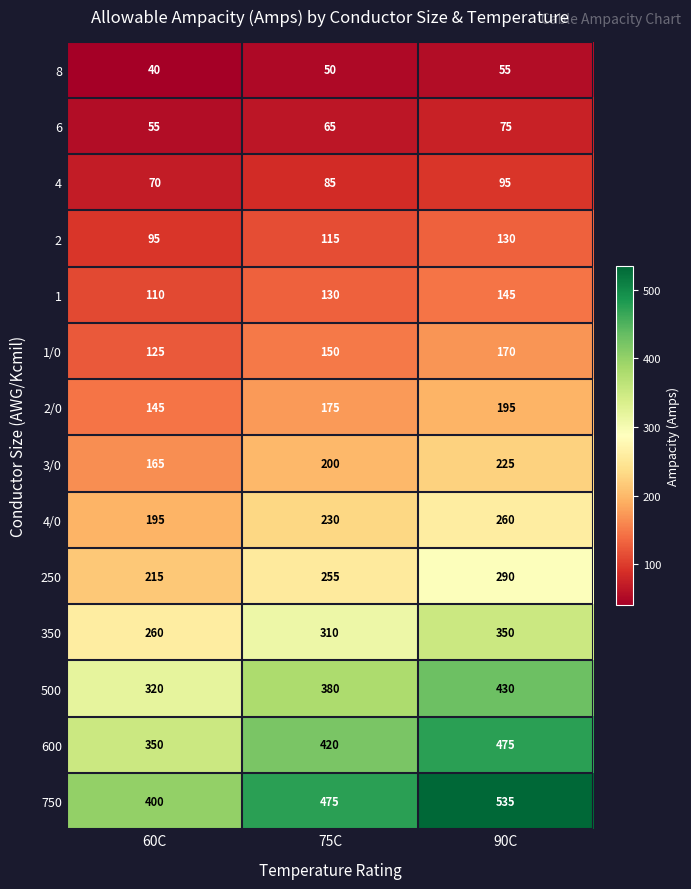

List the series in order of their peak value, lowest first.

8, 6, 4, 2, 1, 1/0, 2/0, 3/0, 4/0, 250, 350, 500, 600, 750